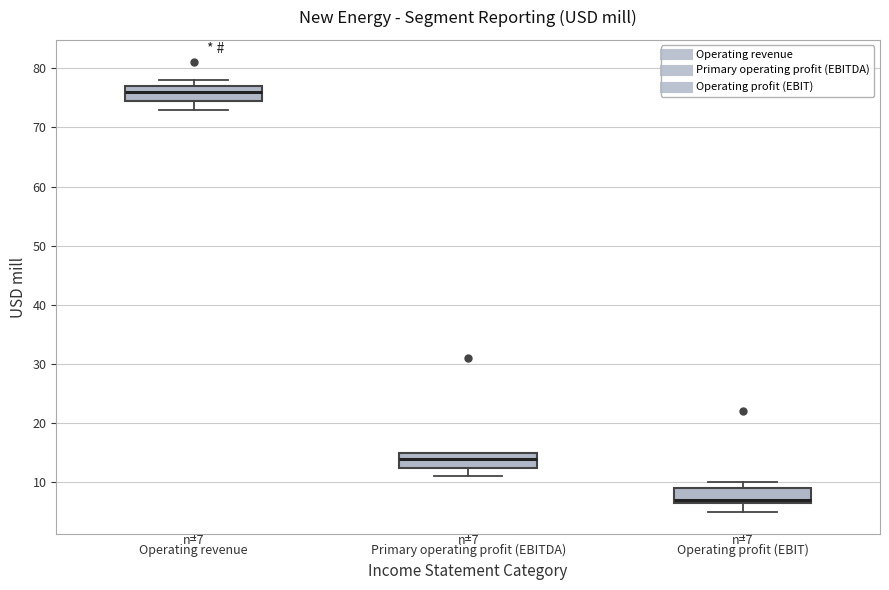

Which box has the highest median line?

Operating revenue